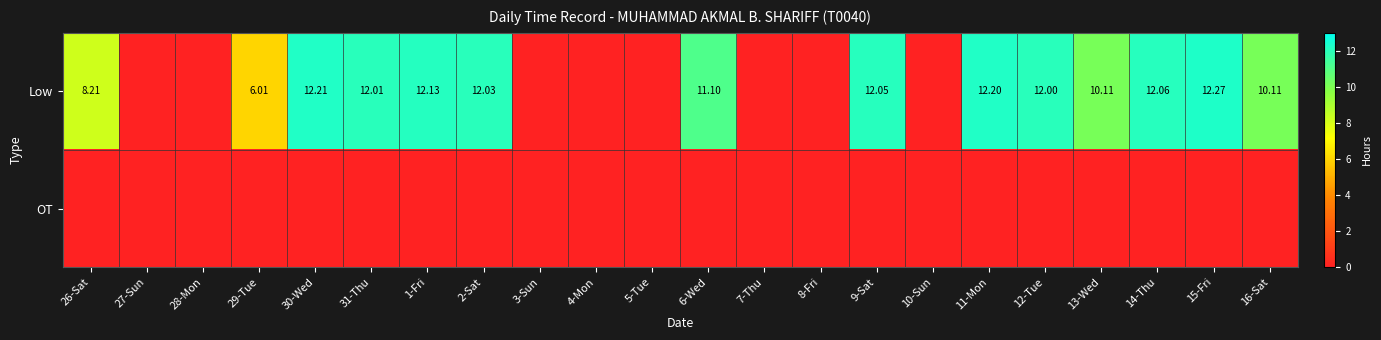

Read the Low value at 16-Sat.

10.1